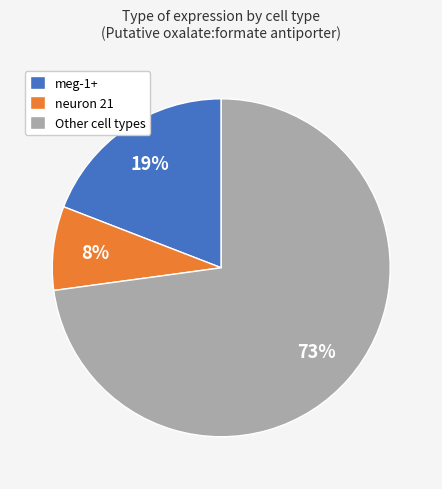

How many segments does this pie chart have?

3